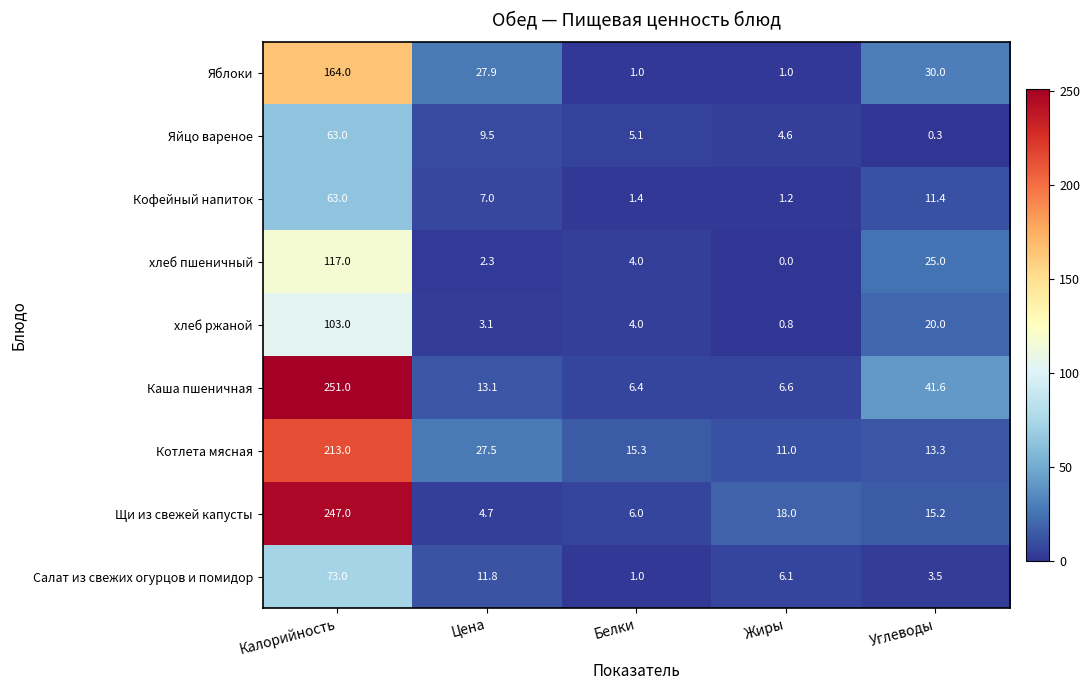

How many data points does each series have?

5